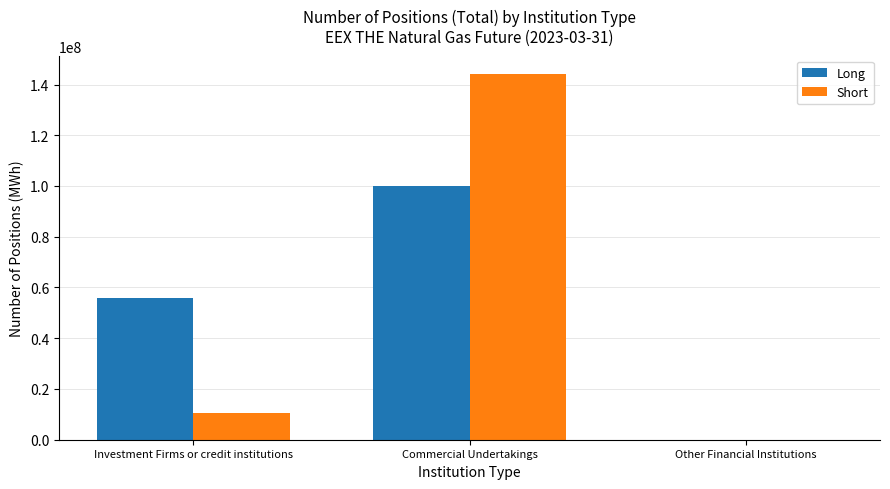

What is the difference between the Long values at Other Financial Institutions and Investment Firms or credit institutions?

55806561